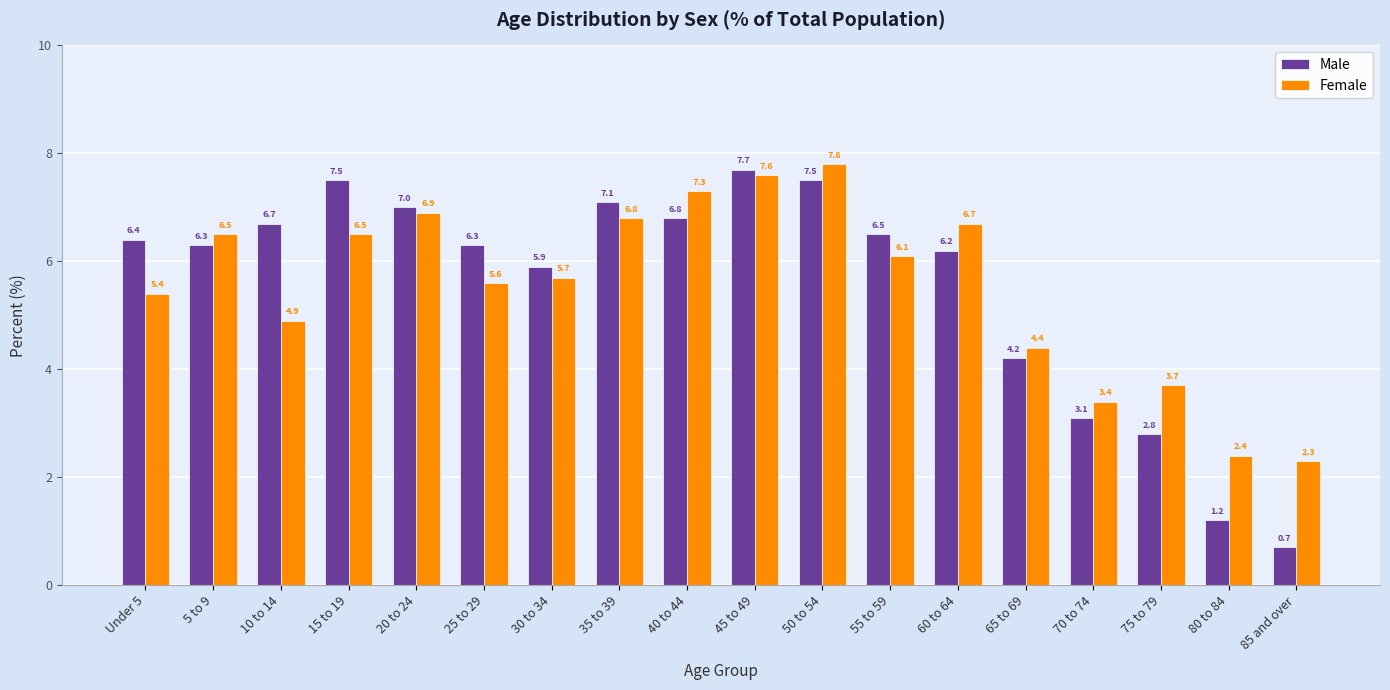

At 10 to 14, list the series in order from smallest to largest.

Female, Male